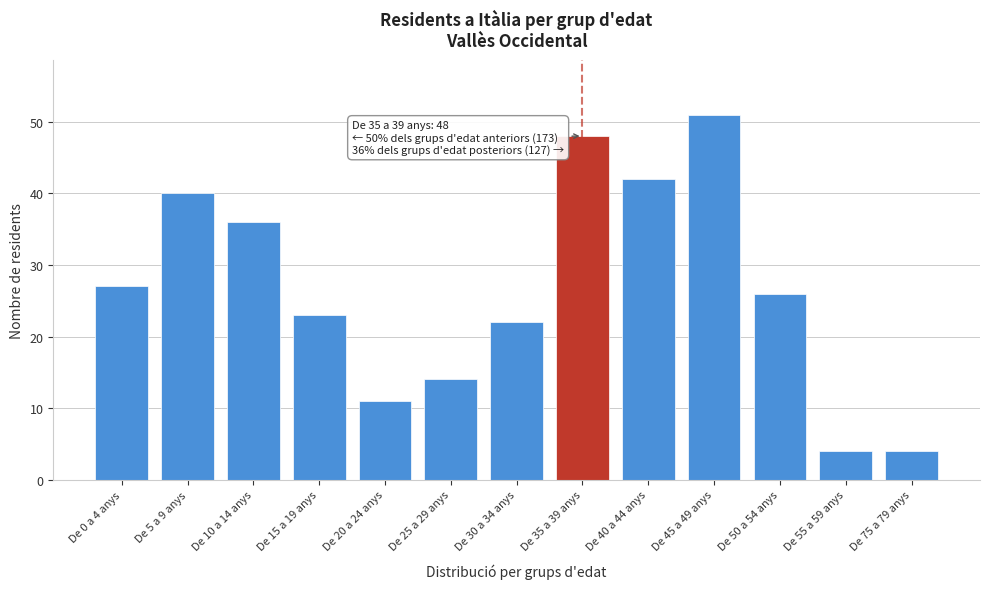

Reading right to left, transcribe all the data shown in this chart.

4	4	26	51	42	48	22	14	11	23	36	40	27